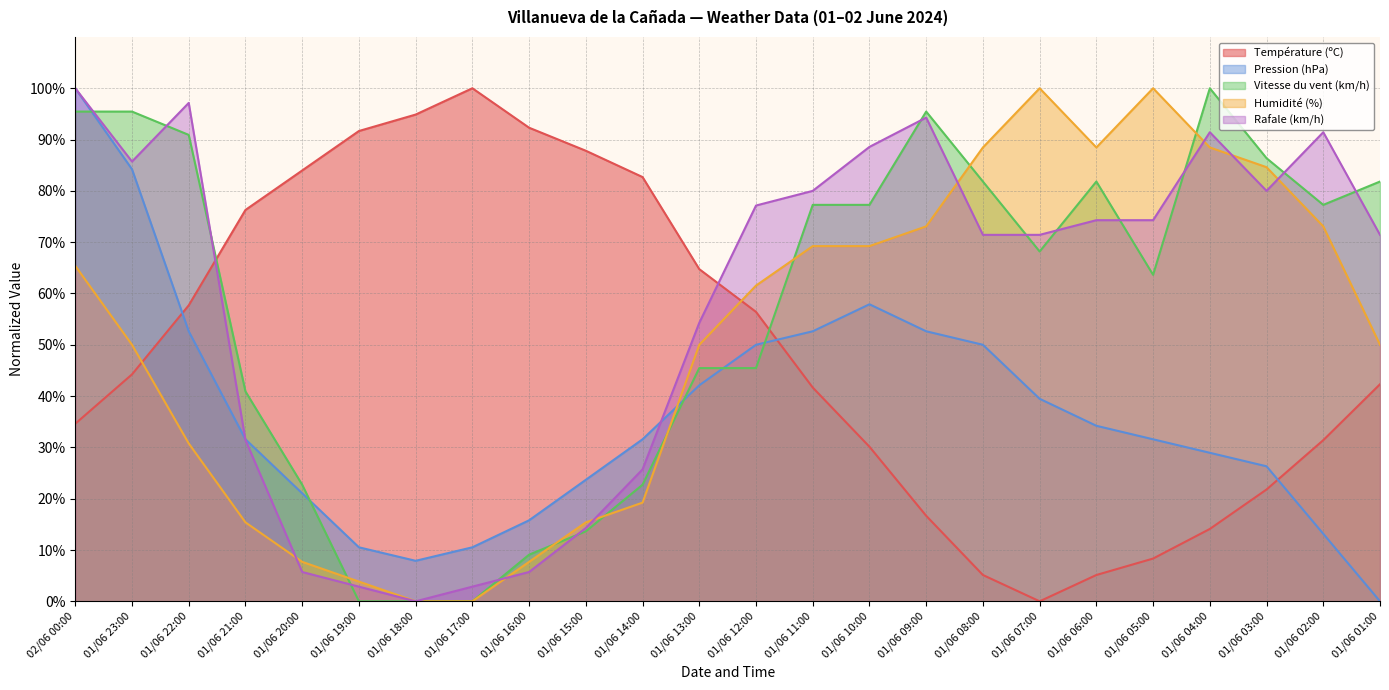

Does the chart display data point markers on the line(s)?

No